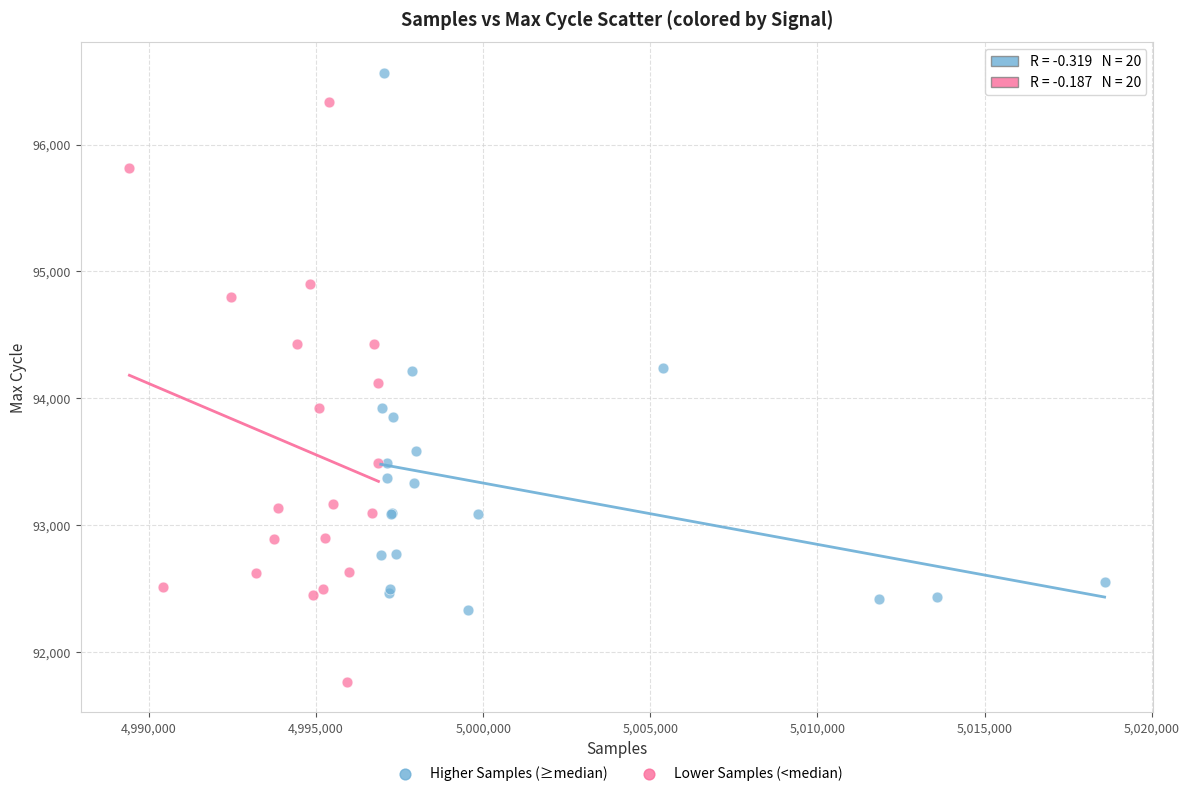

Which series has the widest spread of Y values?

Lower Samples (<median)